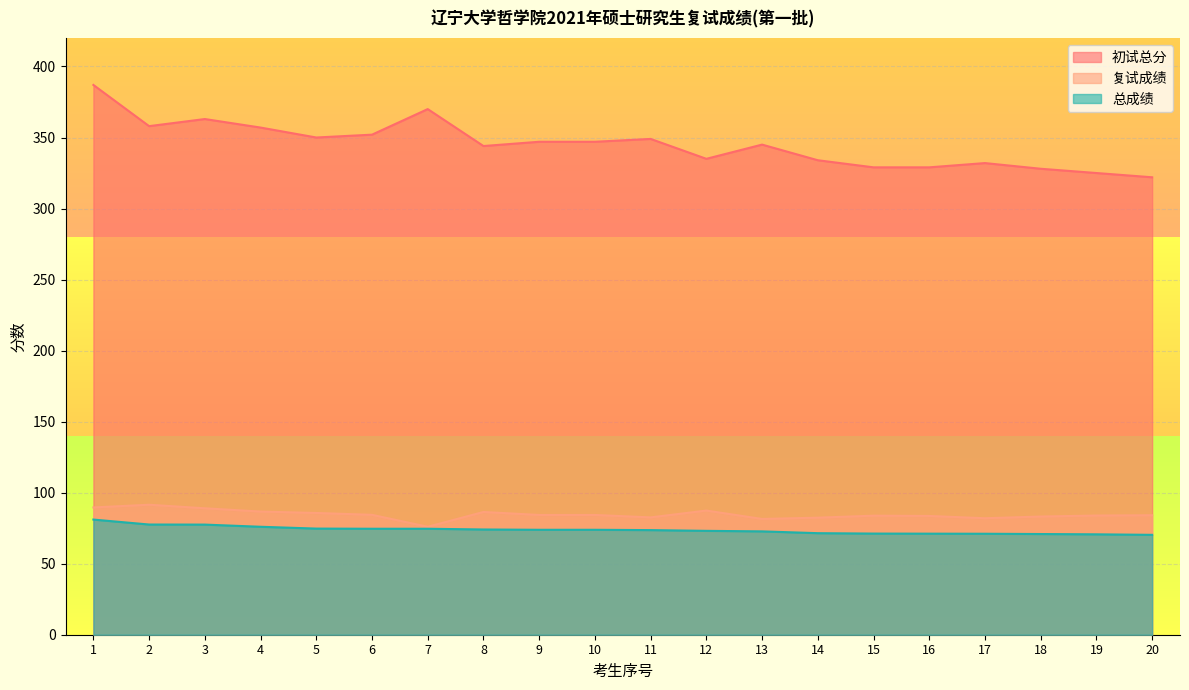

What is the smallest value displayed?

70.3